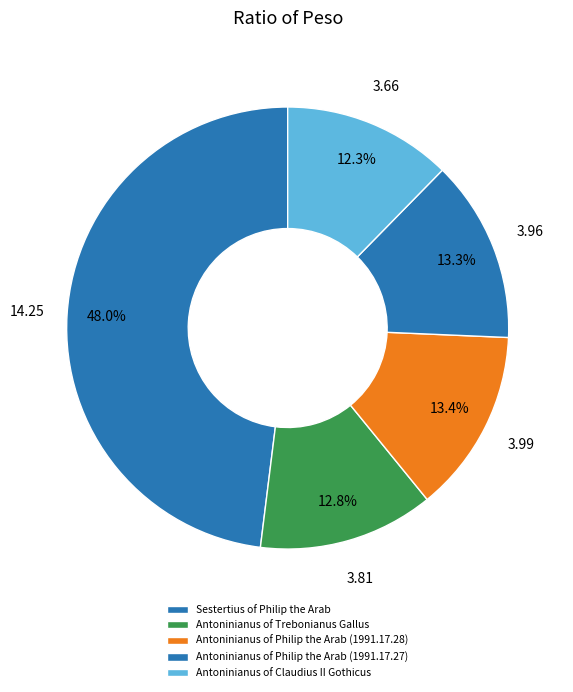

Is Antoninianus of Trebonianus Gallus the majority of the pie?

No